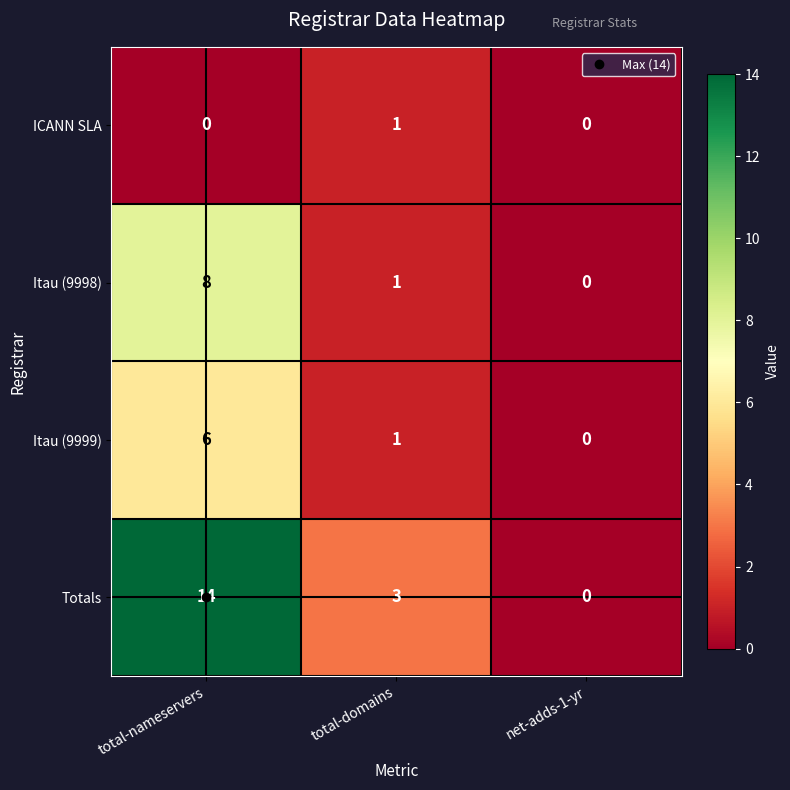

How many Itau (9998) values are between 0 and 8?

3